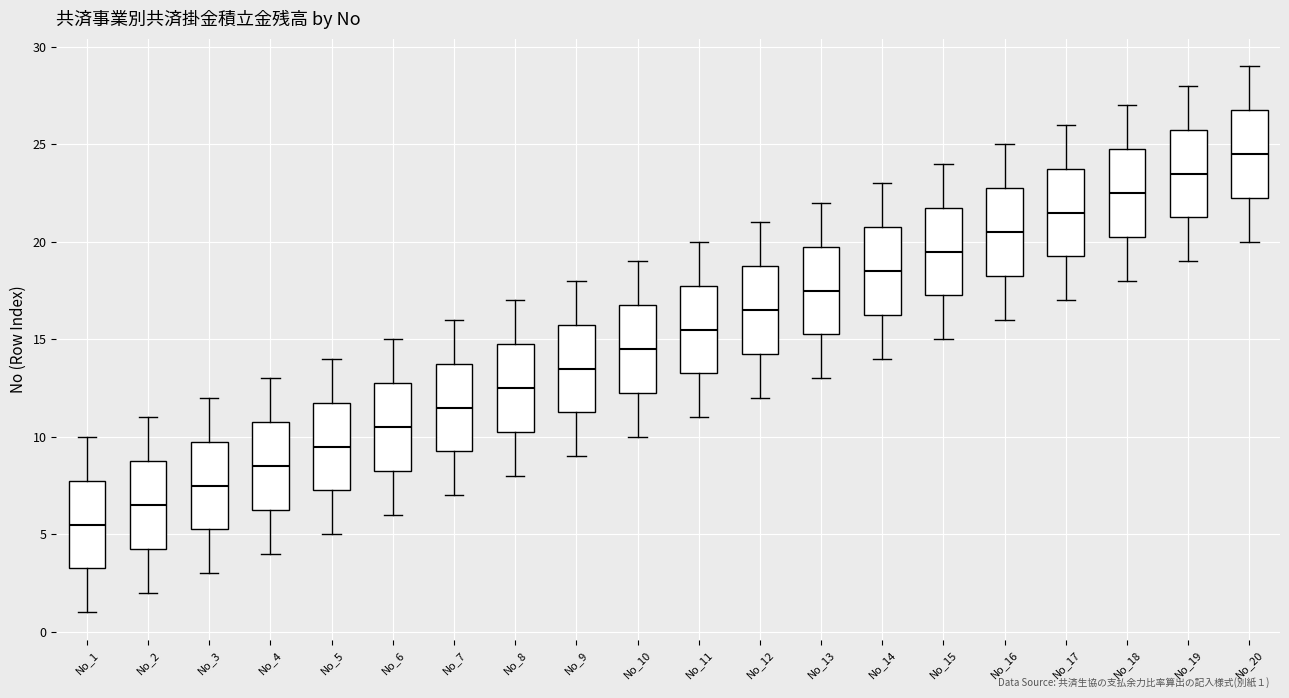

Reading left to right, transcribe this box plot: for each box, give where its median line is, the range the box spans, and where its two whiskers end, as read against the y-axis. The values are not printed on the chart, so give them approximately, as read against the axis.

No_1: median 5.5, box 3.5 to 8.0, whiskers 1.0 to 10.0
No_2: median 6.5, box 4.5 to 9.0, whiskers 2.0 to 11.0
No_3: median 7.5, box 5.5 to 10.0, whiskers 3.0 to 12.0
No_4: median 8.5, box 6.5 to 11.0, whiskers 4.0 to 13.0
No_5: median 9.5, box 7.5 to 12.0, whiskers 5.0 to 14.0
No_6: median 10.5, box 8.5 to 13.0, whiskers 6.0 to 15.0
No_7: median 11.5, box 9.5 to 14.0, whiskers 7.0 to 16.0
No_8: median 12.5, box 10.5 to 15.0, whiskers 8.0 to 17.0
No_9: median 13.5, box 11.5 to 16.0, whiskers 9.0 to 18.0
No_10: median 14.5, box 12.5 to 17.0, whiskers 10.0 to 19.0
No_11: median 15.5, box 13.5 to 18.0, whiskers 11.0 to 20.0
No_12: median 16.5, box 14.5 to 19.0, whiskers 12.0 to 21.0
No_13: median 17.5, box 15.5 to 20.0, whiskers 13.0 to 22.0
No_14: median 18.5, box 16.5 to 21.0, whiskers 14.0 to 23.0
No_15: median 19.5, box 17.5 to 22.0, whiskers 15.0 to 24.0
No_16: median 20.5, box 18.5 to 23.0, whiskers 16.0 to 25.0
No_17: median 21.5, box 19.5 to 24.0, whiskers 17.0 to 26.0
No_18: median 22.5, box 20.5 to 25.0, whiskers 18.0 to 27.0
No_19: median 23.5, box 21.5 to 26.0, whiskers 19.0 to 28.0
No_20: median 24.5, box 22.5 to 27.0, whiskers 20.0 to 29.0